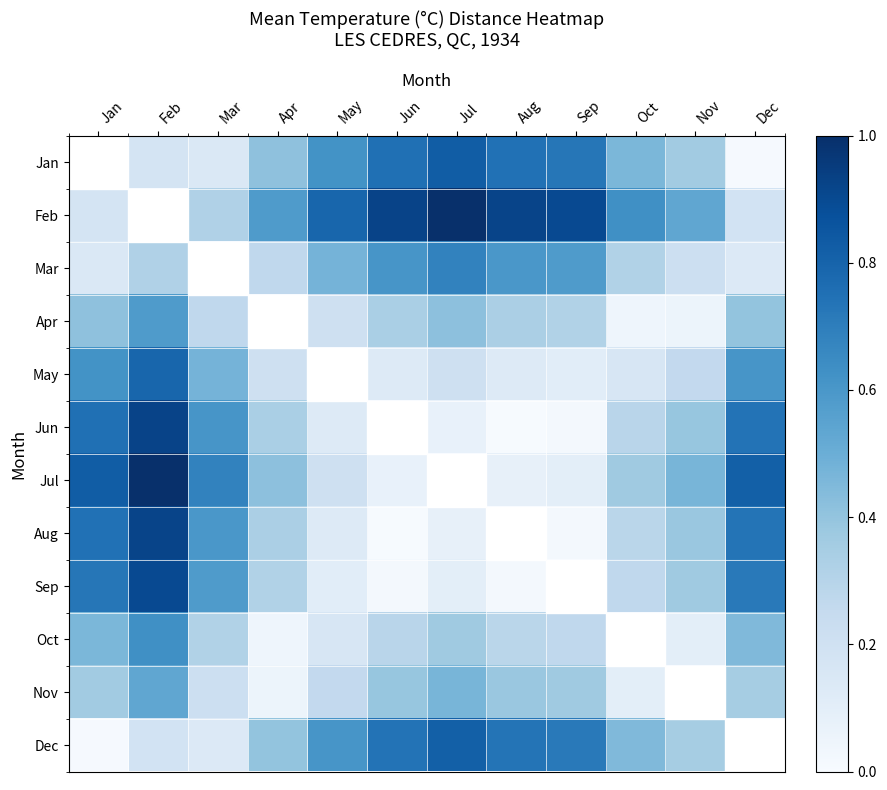

Reading left to right, what are all the values shown in this chart?

Jan: Jan=0.0	Feb=0.2	Mar=0.1	Apr=0.4	May=0.6	Jun=0.8	Jul=0.8	Aug=0.7	Sep=0.7	Oct=0.5	Nov=0.4	Dec=0.0
Feb: Jan=0.2	Feb=0.0	Mar=0.3	Apr=0.6	May=0.8	Jun=0.9	Jul=1.0	Aug=0.9	Sep=0.9	Oct=0.6	Nov=0.5	Dec=0.2
Mar: Jan=0.1	Feb=0.3	Mar=0.0	Apr=0.3	May=0.5	Jun=0.6	Jul=0.7	Aug=0.6	Sep=0.6	Oct=0.3	Nov=0.2	Dec=0.1
Apr: Jan=0.4	Feb=0.6	Mar=0.3	Apr=0.0	May=0.2	Jun=0.3	Jul=0.4	Aug=0.3	Sep=0.3	Oct=0.0	Nov=0.1	Dec=0.4
May: Jan=0.6	Feb=0.8	Mar=0.5	Apr=0.2	May=0.0	Jun=0.1	Jul=0.2	Aug=0.1	Sep=0.1	Oct=0.2	Nov=0.3	Dec=0.6
Jun: Jan=0.8	Feb=0.9	Mar=0.6	Apr=0.3	May=0.1	Jun=0.0	Jul=0.1	Aug=0.0	Sep=0.0	Oct=0.3	Nov=0.4	Dec=0.7
Jul: Jan=0.8	Feb=1.0	Mar=0.7	Apr=0.4	May=0.2	Jun=0.1	Jul=0.0	Aug=0.1	Sep=0.1	Oct=0.4	Nov=0.5	Dec=0.8
Aug: Jan=0.7	Feb=0.9	Mar=0.6	Apr=0.3	May=0.1	Jun=0.0	Jul=0.1	Aug=0.0	Sep=0.0	Oct=0.3	Nov=0.4	Dec=0.7
Sep: Jan=0.7	Feb=0.9	Mar=0.6	Apr=0.3	May=0.1	Jun=0.0	Jul=0.1	Aug=0.0	Sep=0.0	Oct=0.3	Nov=0.4	Dec=0.7
Oct: Jan=0.5	Feb=0.6	Mar=0.3	Apr=0.0	May=0.2	Jun=0.3	Jul=0.4	Aug=0.3	Sep=0.3	Oct=0.0	Nov=0.1	Dec=0.4
Nov: Jan=0.4	Feb=0.5	Mar=0.2	Apr=0.1	May=0.3	Jun=0.4	Jul=0.5	Aug=0.4	Sep=0.4	Oct=0.1	Nov=0.0	Dec=0.3
Dec: Jan=0.0	Feb=0.2	Mar=0.1	Apr=0.4	May=0.6	Jun=0.7	Jul=0.8	Aug=0.7	Sep=0.7	Oct=0.4	Nov=0.3	Dec=0.0